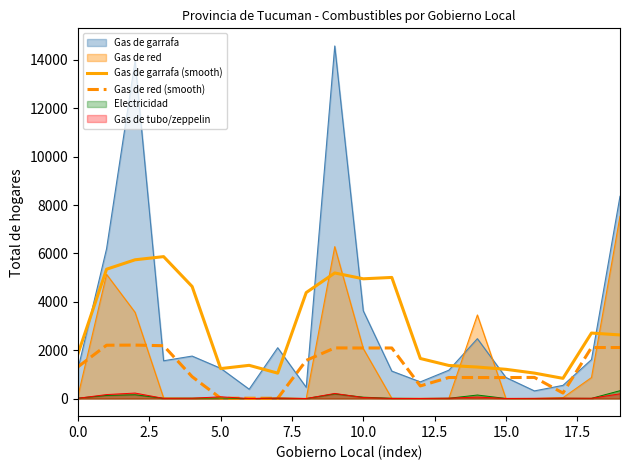

What is the greatest value displayed?

14576.0